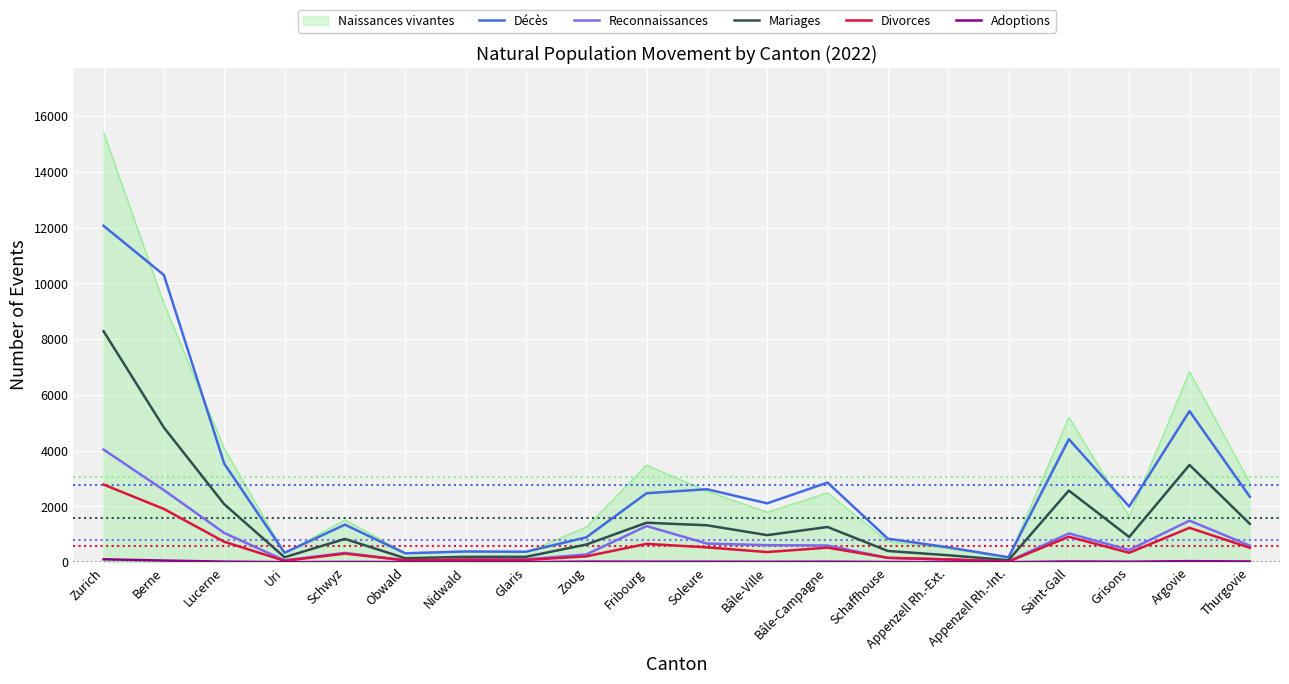

Which series has the largest total across all categories?

Naissances vivantes